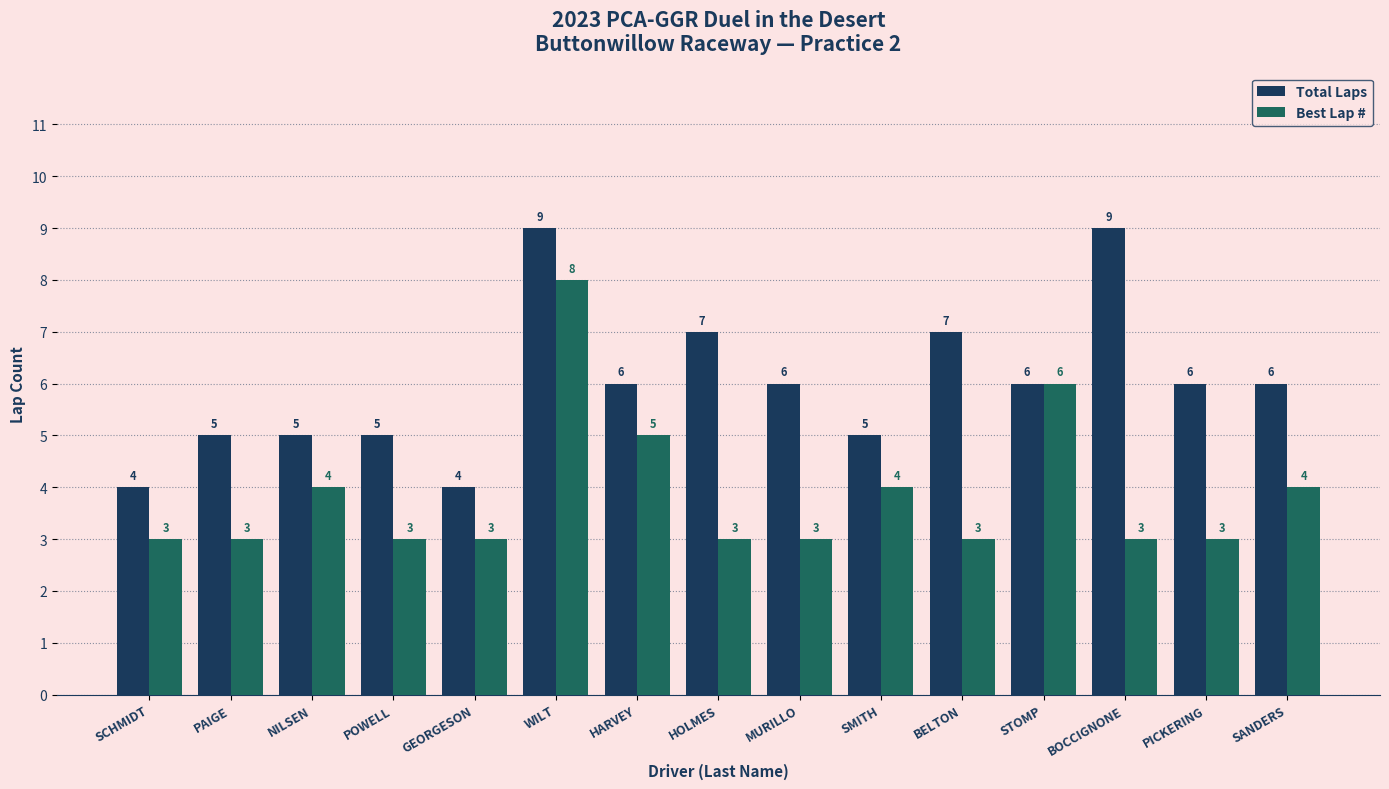

Which series has the largest total across all categories?

Total Laps